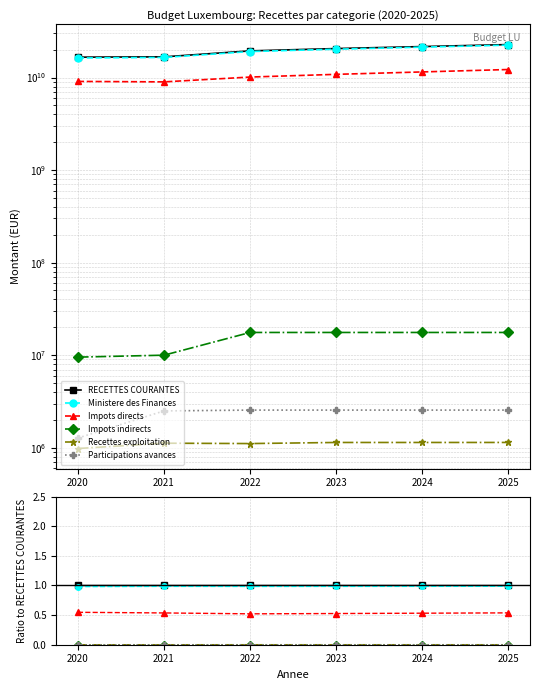

True or false: Recettes exploitation and Impots directs cross at least once.

False